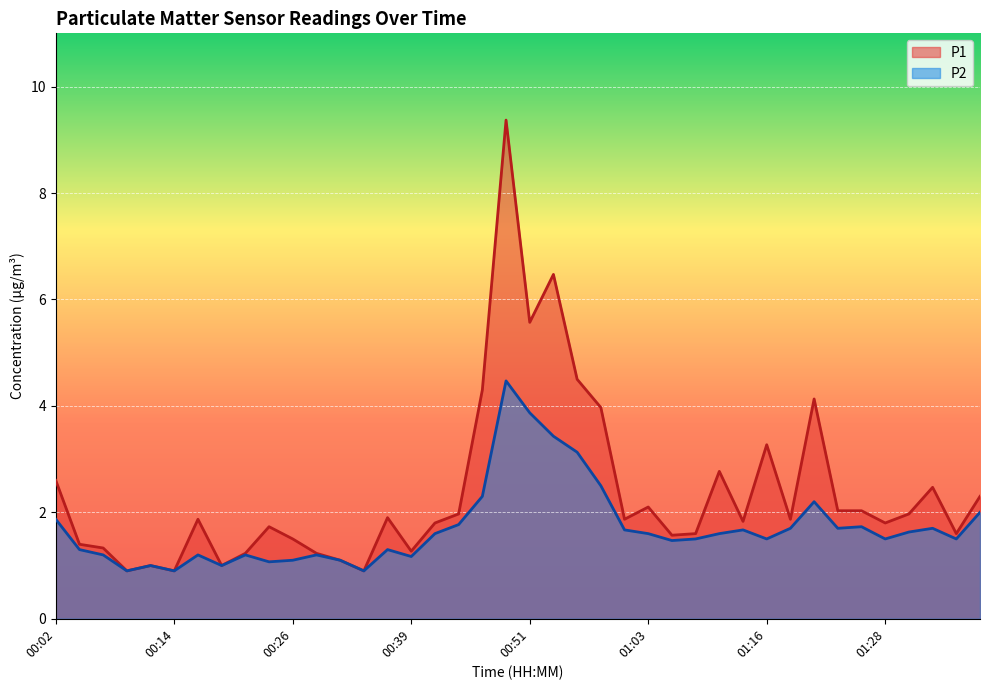

What is the label of the 33rd point from the left?

01:21